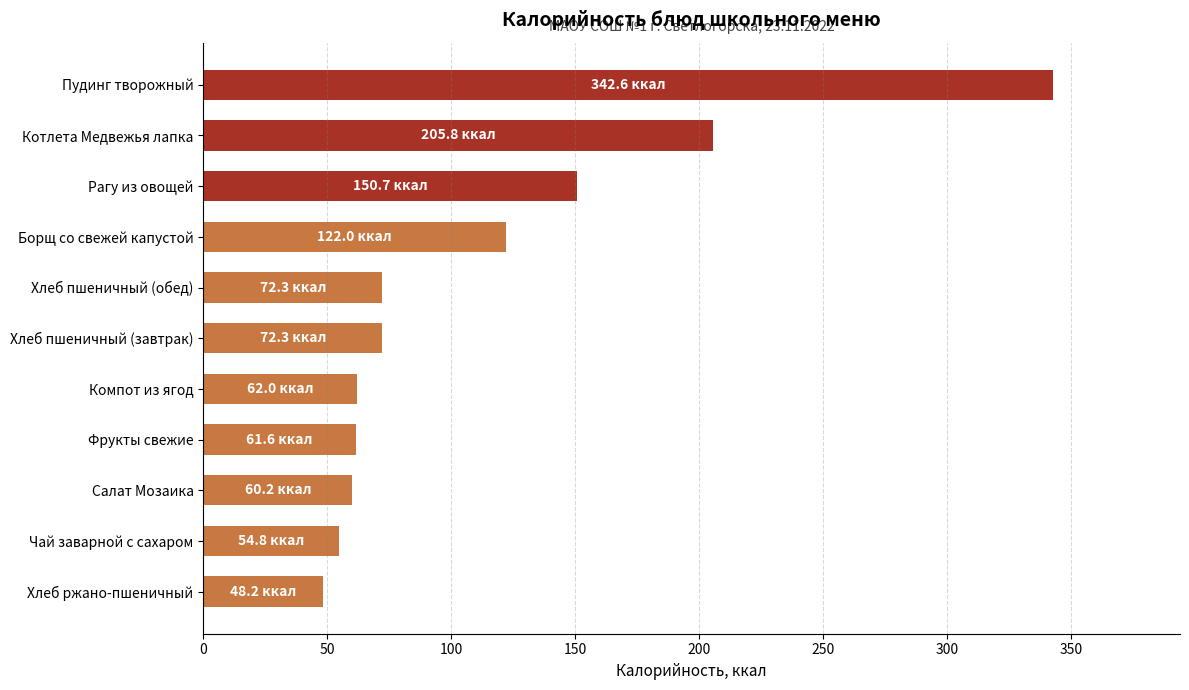

Which category has the highest value across all series?

Пудинг творожный